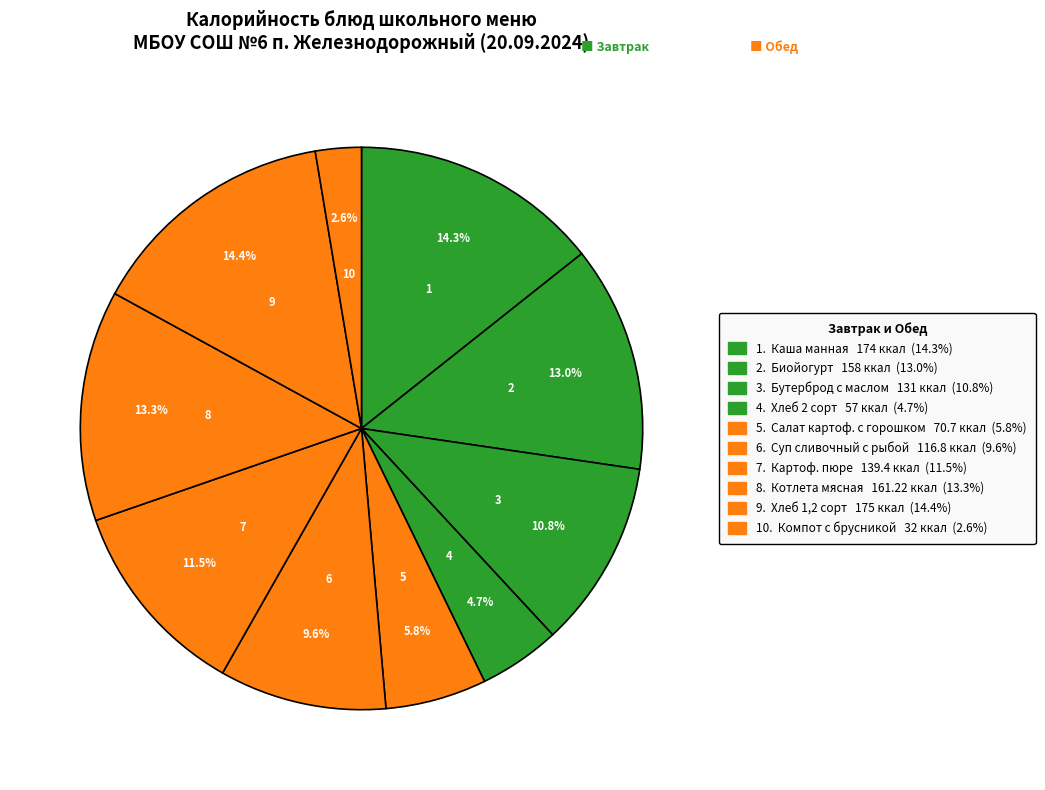

What is the largest slice in the pie chart?

Хлеб 1,2 сорт